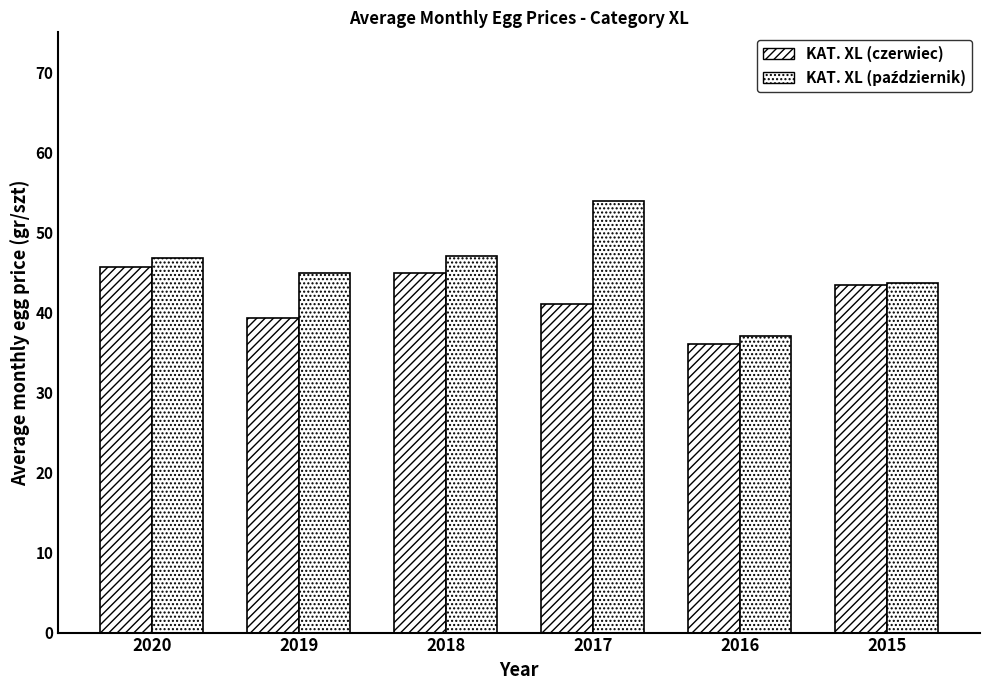

What is the approximate value of KAT. XL (czerwiec) at 2018?

44.9